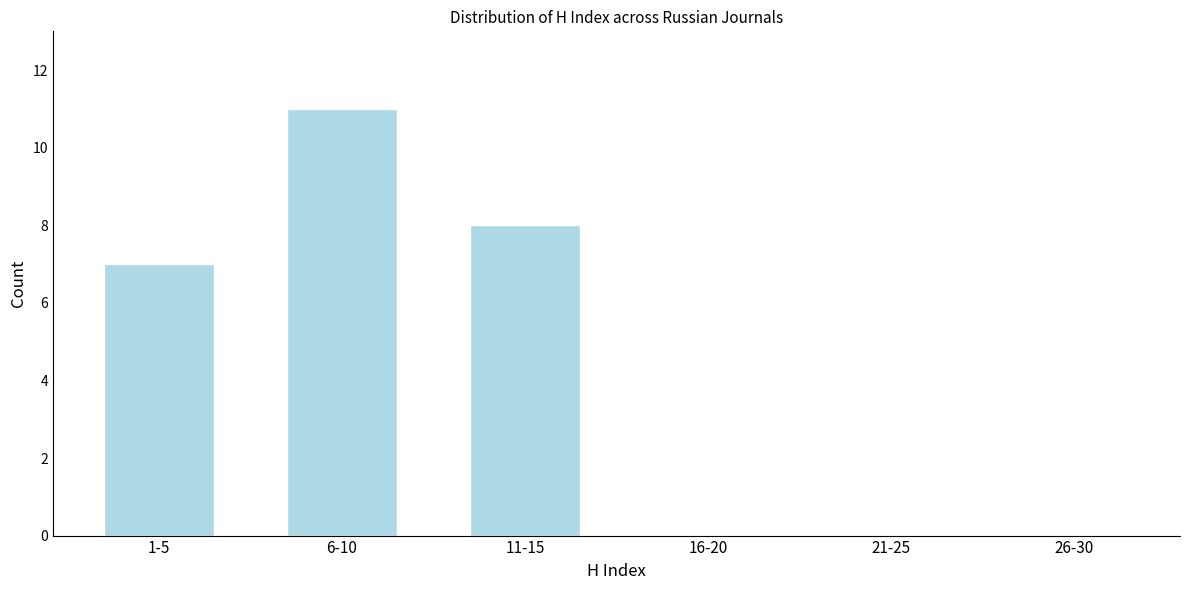

Reading left to right, transcribe all the data shown in this chart.

1-5=7	6-10=11	11-15=8	16-20=0	21-25=0	26-30=0